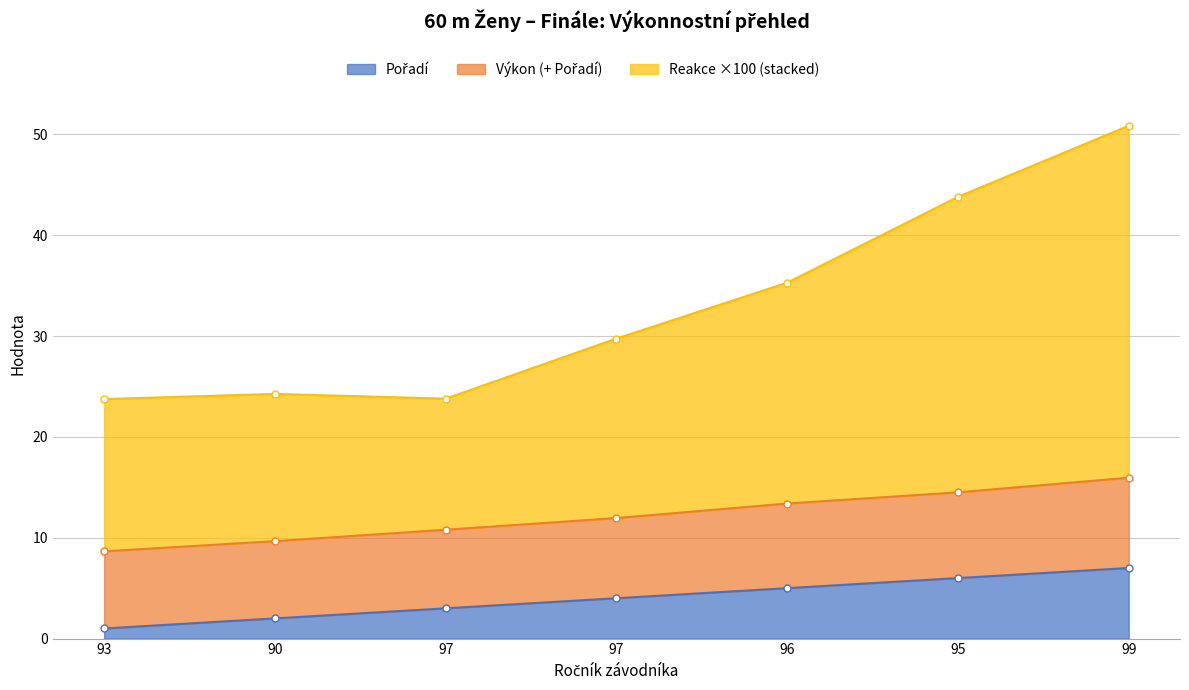

True or false: Výkon and Pořadí intersect in this chart.

False